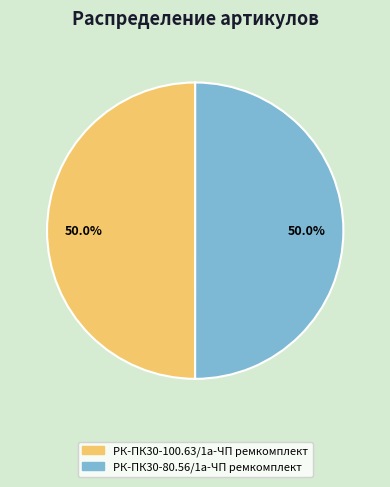

What portion of the pie excludes РК-ПК30-80.56/1а-ЧП ремкомплект?

50.0%